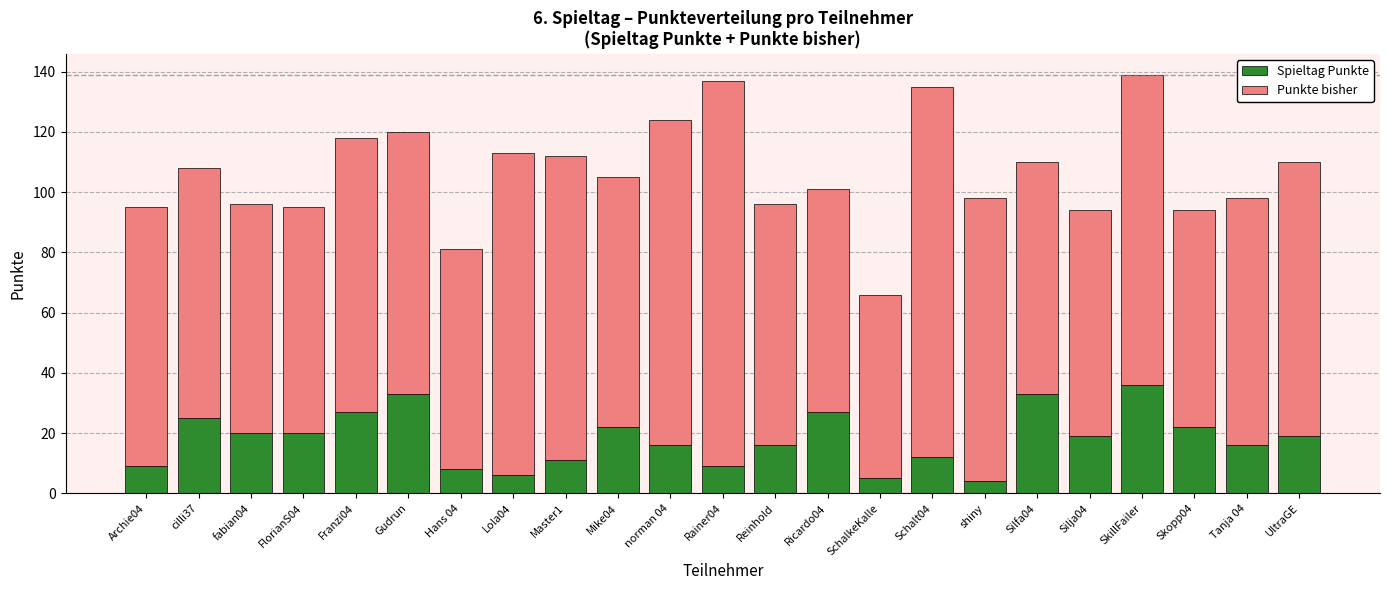

Where does the Spieltag Punkte series first go above 19?

cilli37